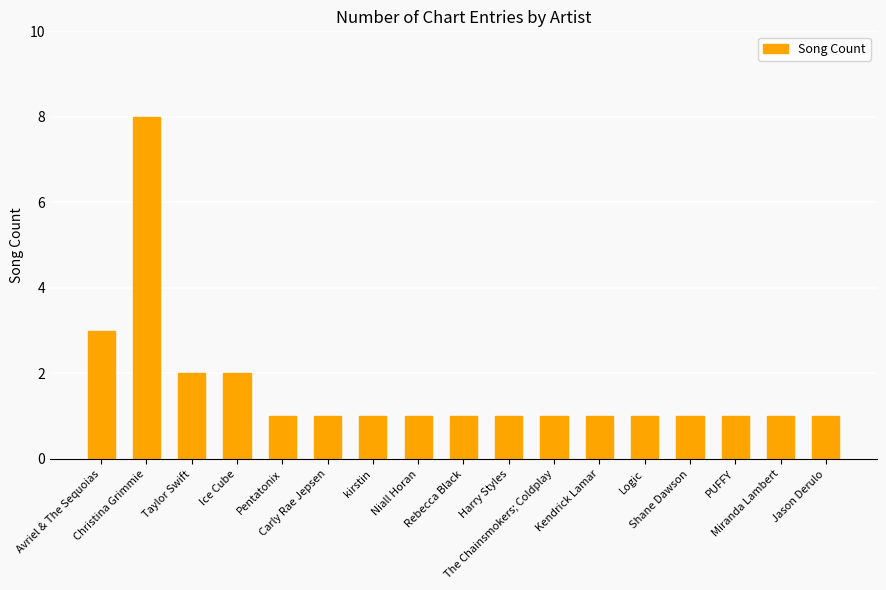

Between Avriel & The Sequoias and Harry Styles, which is larger?

Avriel & The Sequoias